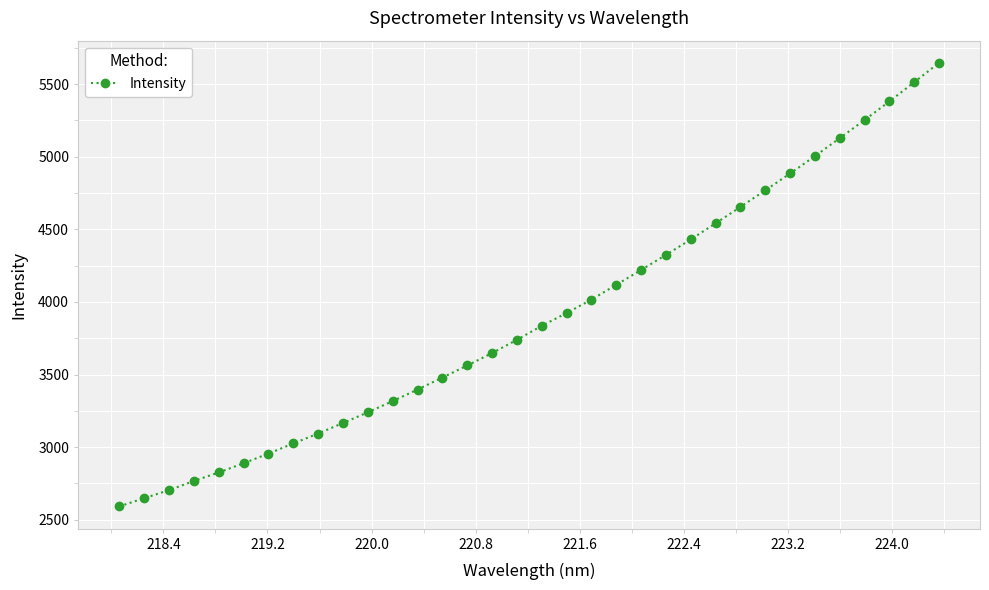

What is the value of the 31st point from the left?

5252.2